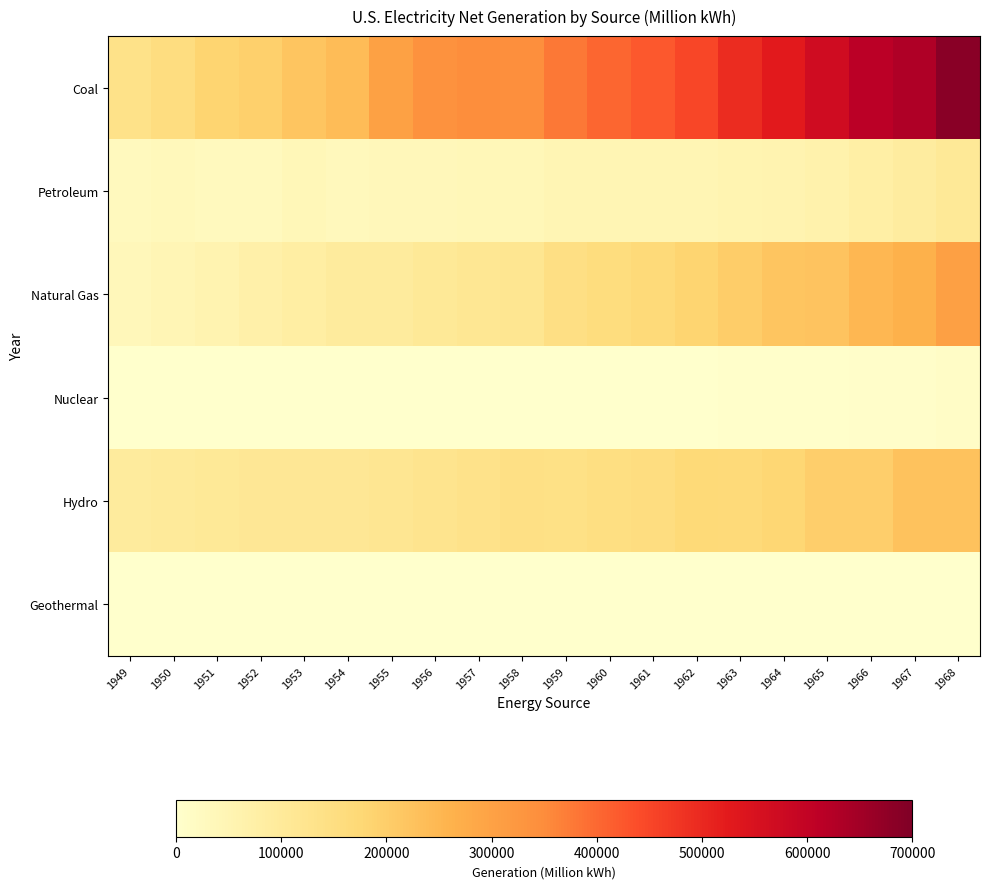

Reading left to right, extract all data points from this chart.

Coal: 1949=135451.3	1950=154520.0	1951=185203.7	1952=195436.7	1953=218846.3	1954=239146.0	1955=301362.7	1956=338503.5	1957=346386.2	1958=344365.8	1959=378424.2	1960=403067.4	1961=421870.7	1962=450249.2	1963=493926.7	1964=526230.0	1965=570926.0	1966=613474.8	1967=630483.4	1968=684904.6
Petroleum: 1949=28547.2	1950=33734.3	1951=28712.1	1952=29749.8	1953=38404.4	1954=31520.2	1955=37138.3	1956=35946.8	1957=40499.4	1958=40371.5	1959=46839.7	1960=47986.9	1961=48519.4	1962=48879.5	1963=52001.6	1964=56953.7	1965=64801.2	1966=78926.2	1967=89270.7	1968=104275.8
Natural Gas: 1949=36966.7	1950=44559.2	1951=56615.7	1952=68453.1	1953=79791.0	1954=93688.3	1955=95285.4	1956=104037.2	1957=114212.5	1958=119759.3	1959=146619.4	1960=157969.8	1961=169286.0	1962=184301.3	1963=201602.1	1964=220038.5	1965=221559.4	1966=251151.6	1967=264805.8	1968=304432.7
Nuclear: 1949=0.0	1950=0.0	1951=0.0	1952=0.0	1953=0.0	1954=0.0	1955=0.0	1956=0.0	1957=9.7	1958=164.7	1959=188.1	1960=518.2	1961=1692.1	1962=2269.7	1963=3211.8	1964=3342.7	1965=3656.7	1966=5519.9	1967=7655.2	1968=12528.4
Hydro: 1949=94773.0	1950=100884.6	1951=104376.1	1952=109708.3	1953=109617.4	1954=111639.8	1955=116235.9	1956=125236.6	1957=133357.9	1958=143614.5	1959=141154.5	1960=149440.0	1961=155536.4	1962=172015.6	1963=168990.1	1964=180301.5	1965=196984.3	1966=197937.5	1967=224948.6	1968=225873.2
Geothermal: 1949=0.0	1950=0.0	1951=0.0	1952=0.0	1953=0.0	1954=0.0	1955=0.0	1956=0.0	1957=0.0	1958=0.0	1959=0.0	1960=33.4	1961=94.0	1962=100.5	1963=168.0	1964=203.8	1965=189.2	1966=188.0	1967=316.3	1968=435.8